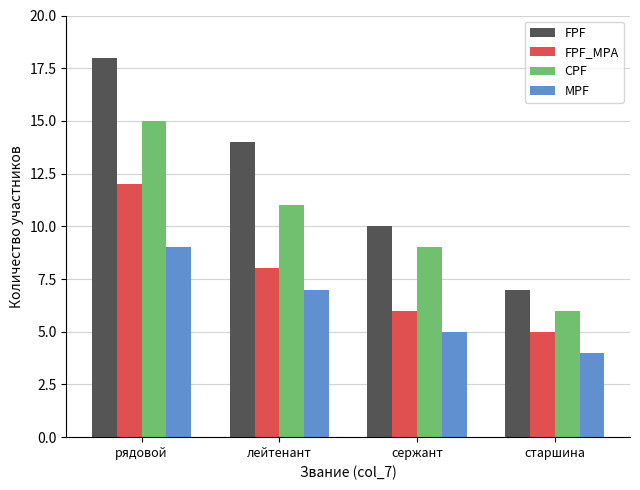

Which category has the highest value across all series?

рядовой